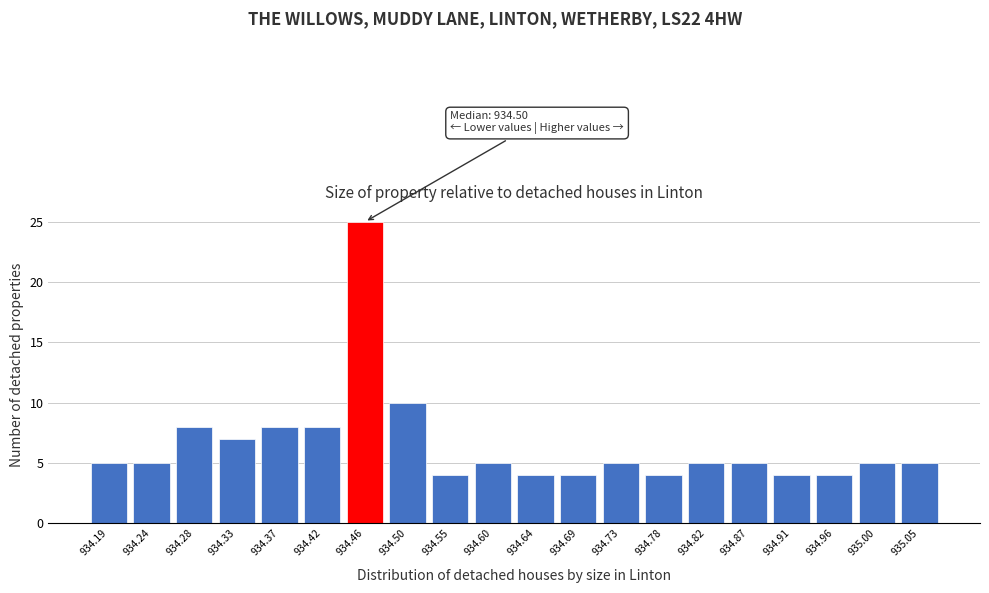

Reading left to right, extract all data points from this chart.

5	5	8	7	8	8	25	10	4	5	4	4	5	4	5	5	4	4	5	5